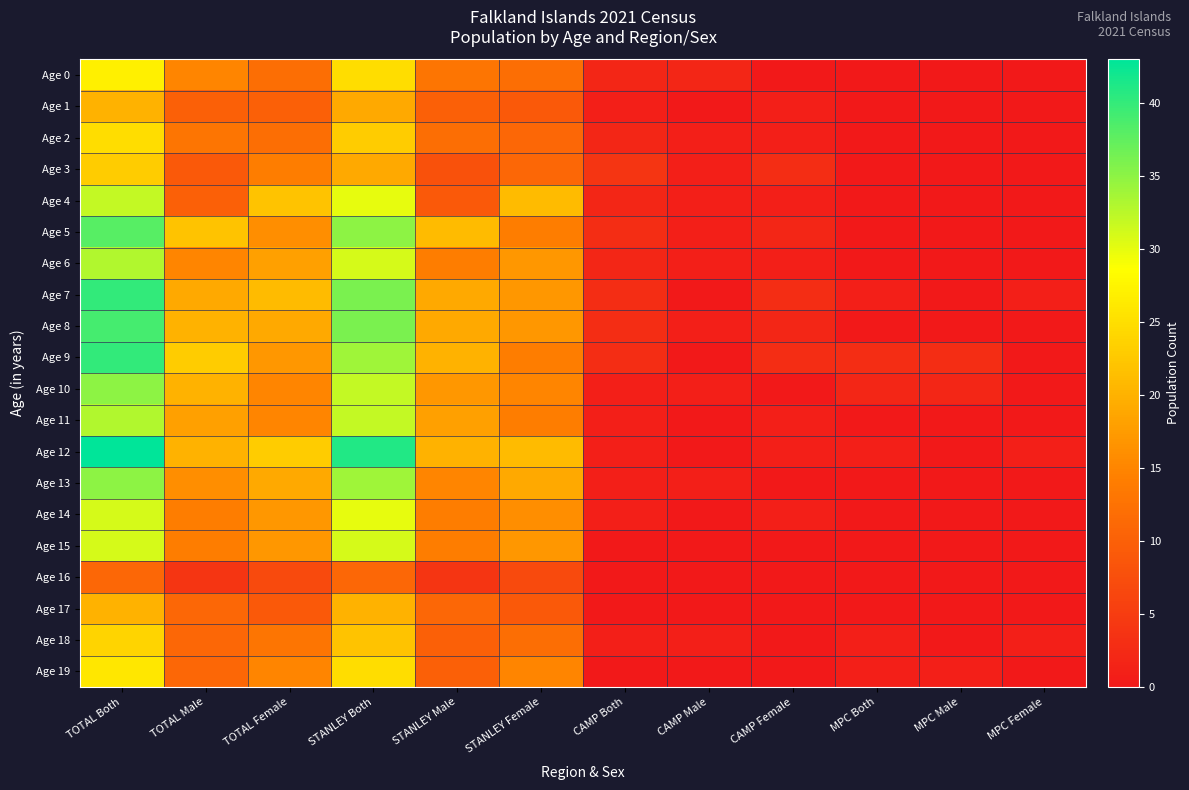

Between MPC Male and STANLEY Male, which is larger?

STANLEY Male